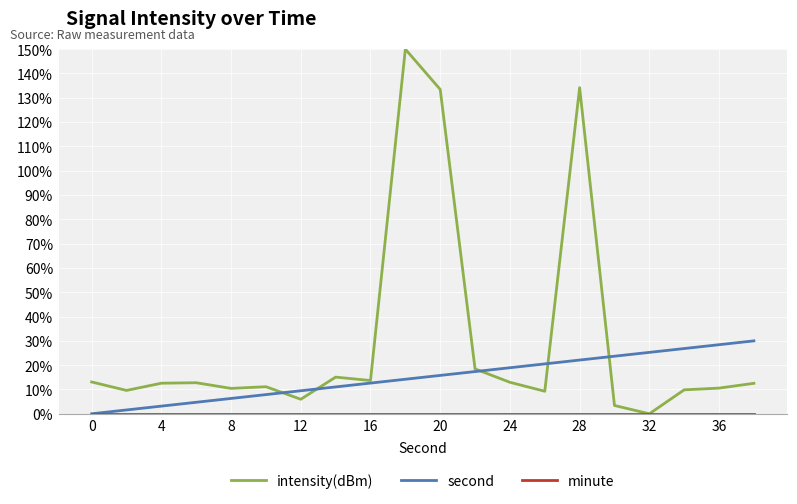

Which series has the widest spread of values?

intensity(dBm)